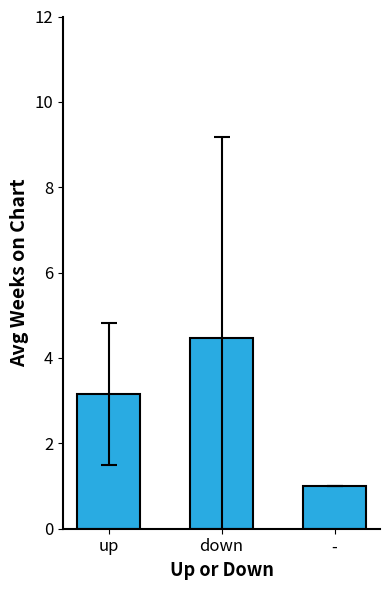

Where is the data nearest to the value 2?

-